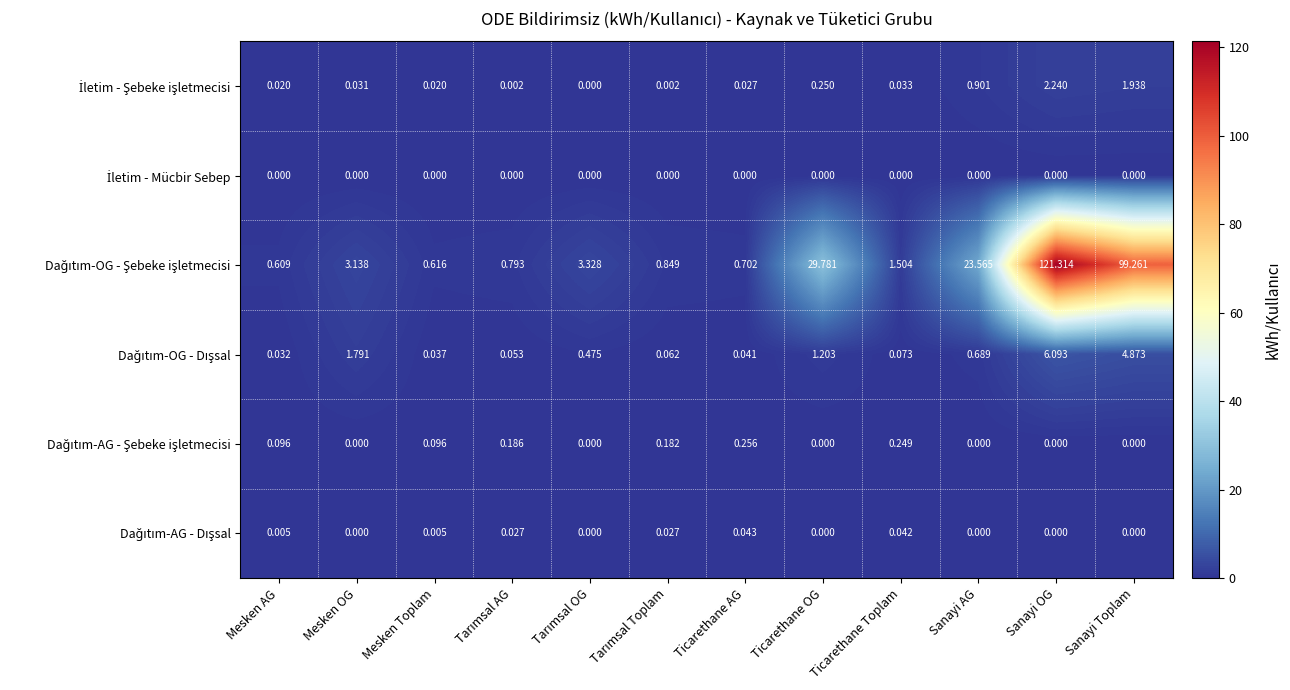

At which category is the sum across all series the highest?

Sanayi OG